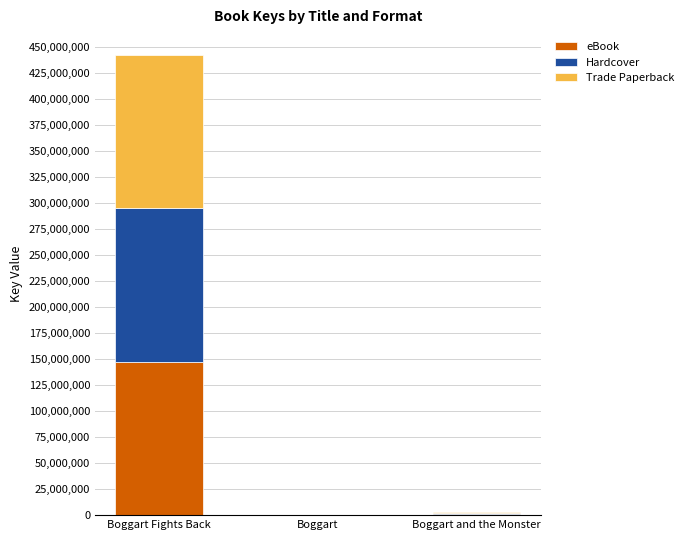

Count the number of data series in this chart.

3